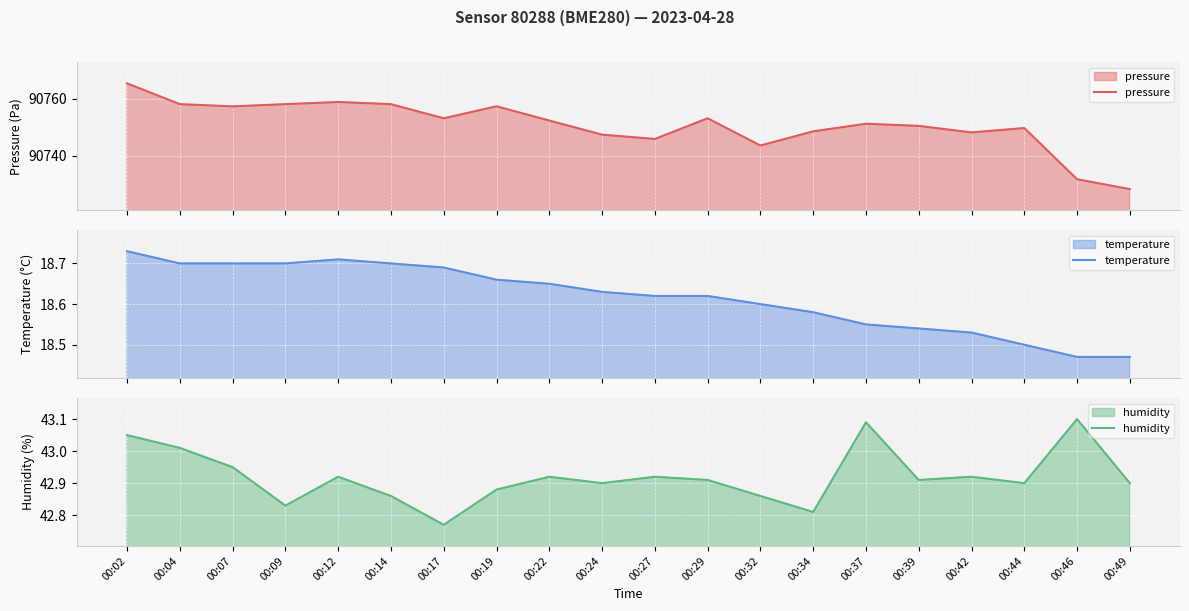

At which category does the chart reach its peak across all series?

00:02